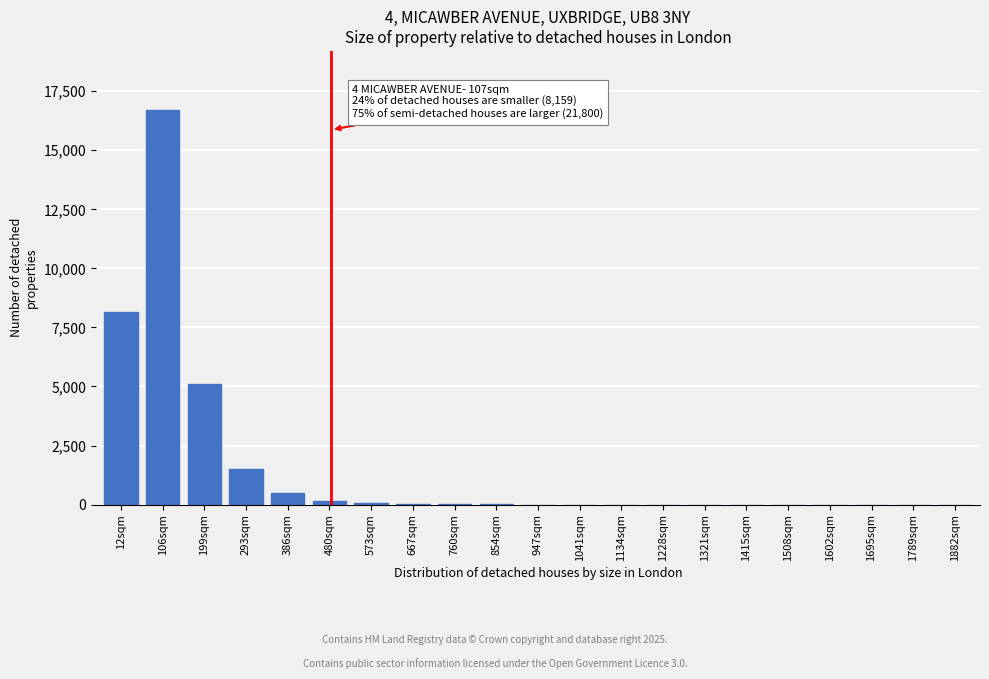

Which label corresponds to the largest value in the chart?

106sqm